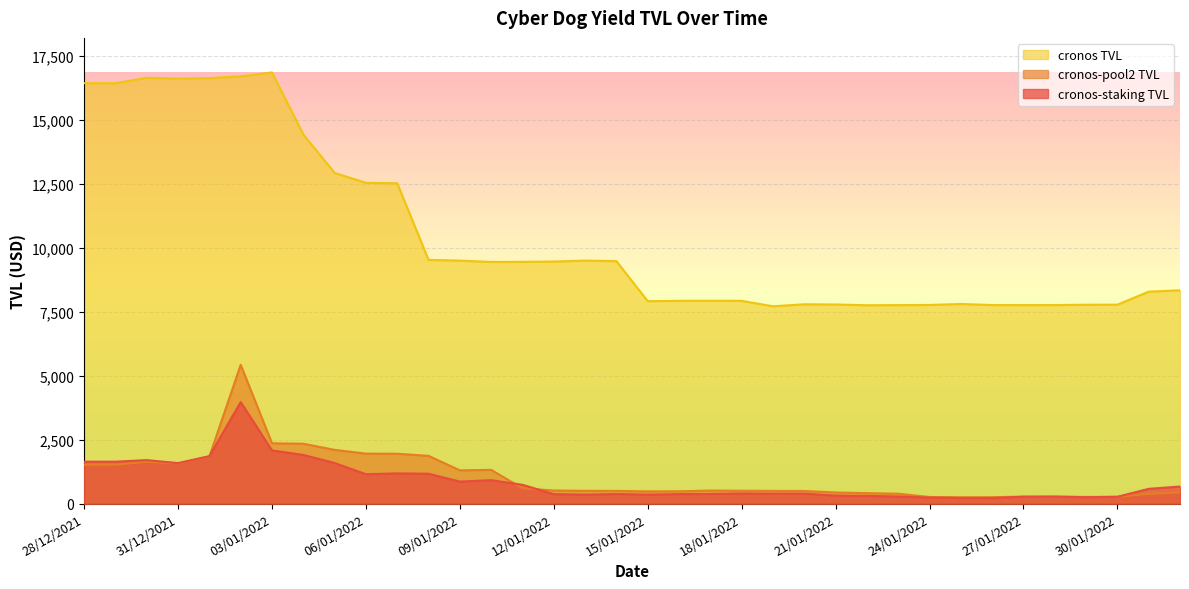

How many series are shown in this chart?

3